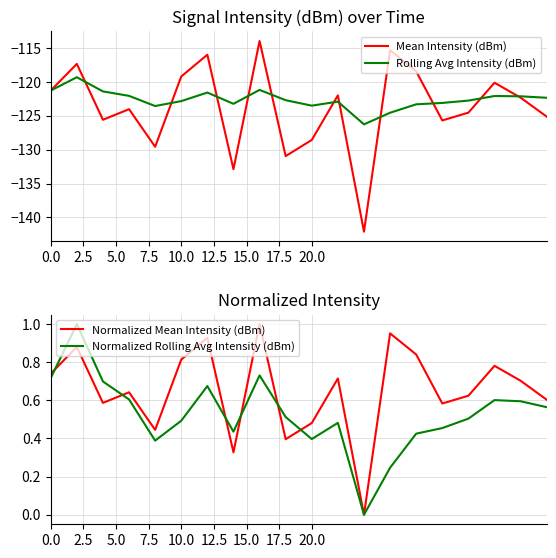

In Normalized Mean Intensity (dBm), how many points are higher than both neighbors (excluding endpoints)?

7